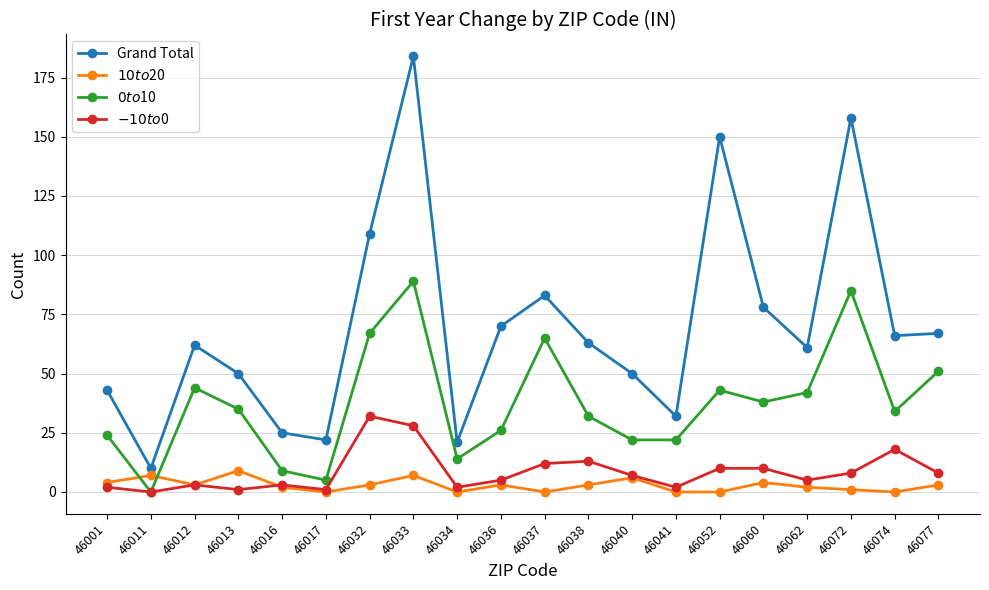

True or false: Grand Total and $-10 to $0 cross at least once.

False